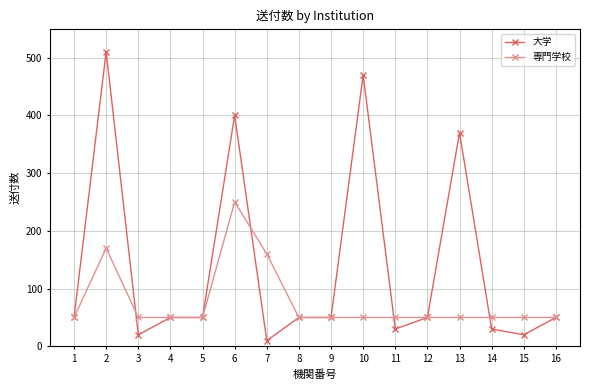

What is the maximum value shown in the chart?

510